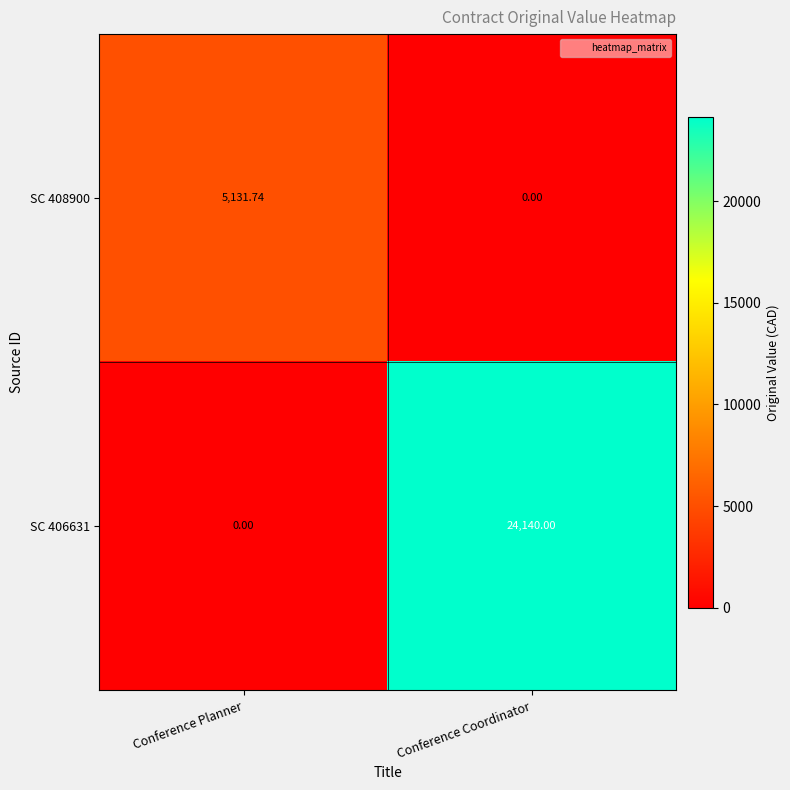

List the labels in order of SC 406631 value, smallest first.

Conference Planner, Conference Coordinator